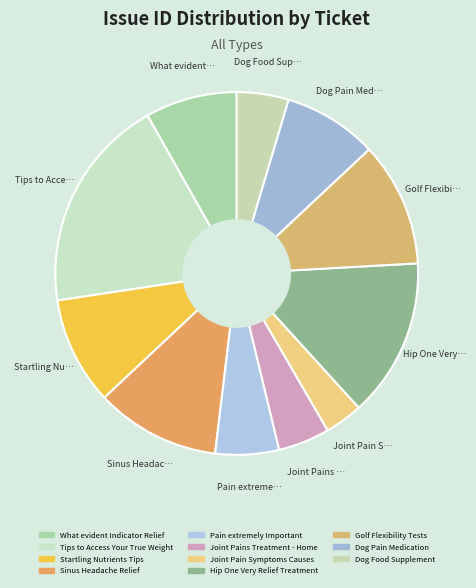

How many segments does this pie chart have?

11